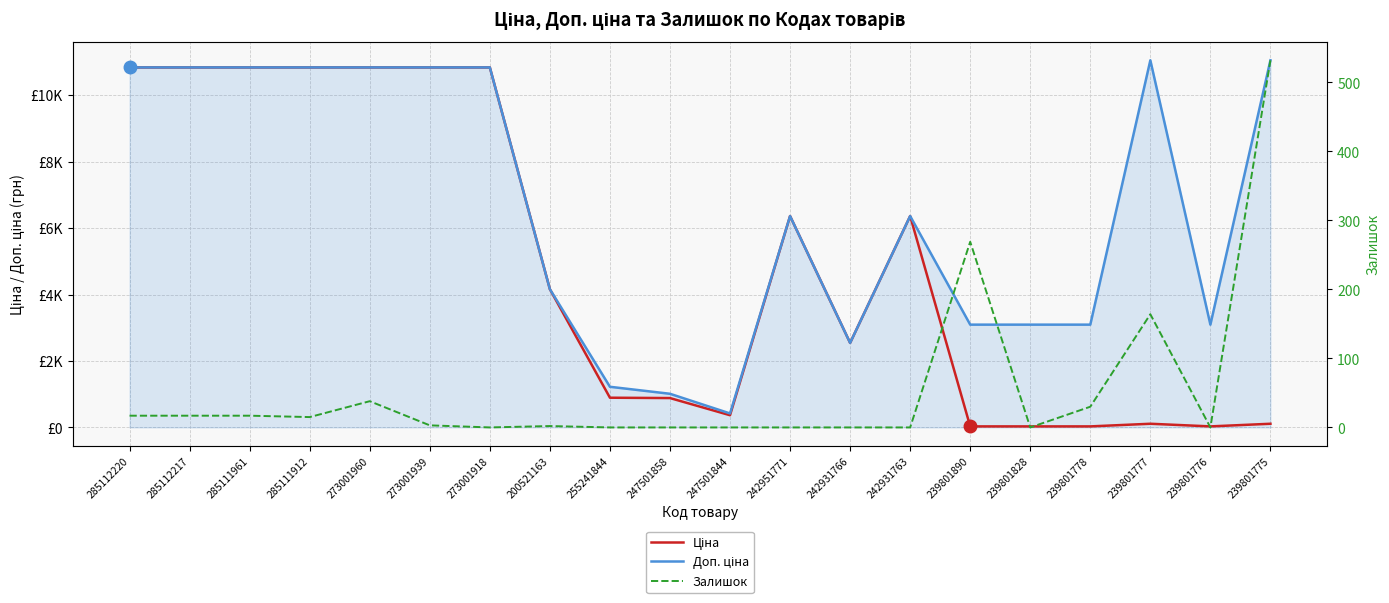

At how many categories does at least one series exceed 4751?

11